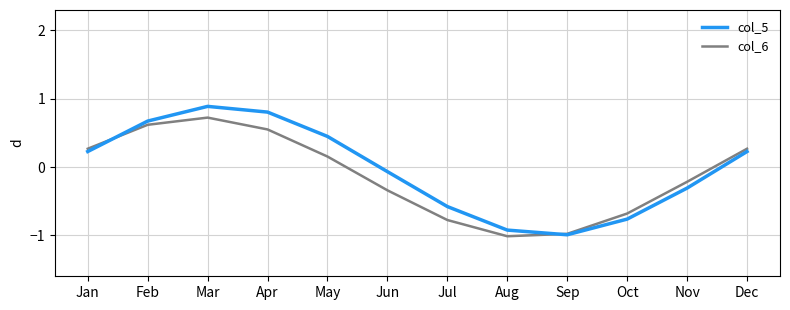

Rank the series by their average value, from highest to lowest.

col_5, col_6